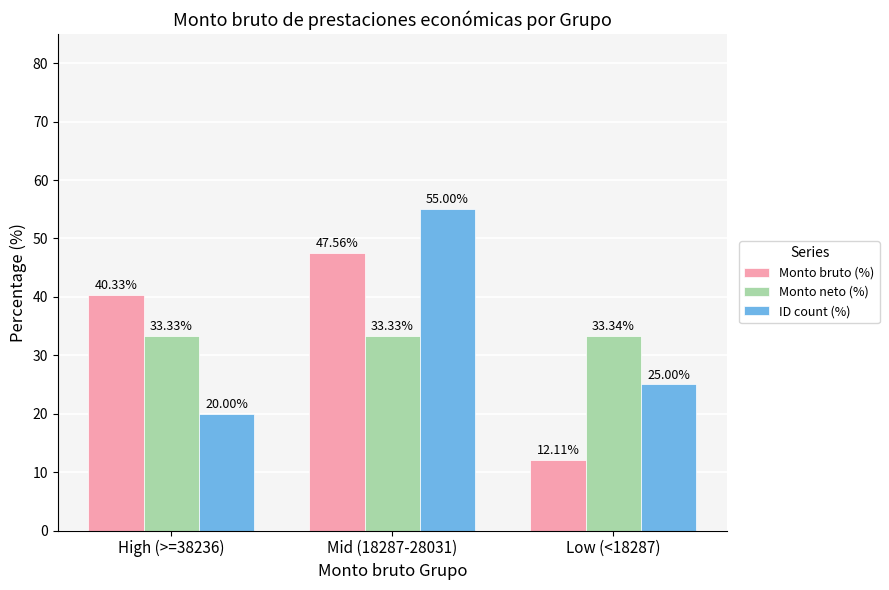

Rank the series at Low (<18287) from lowest to highest value.

Monto bruto (%), ID count (%), Monto neto (%)